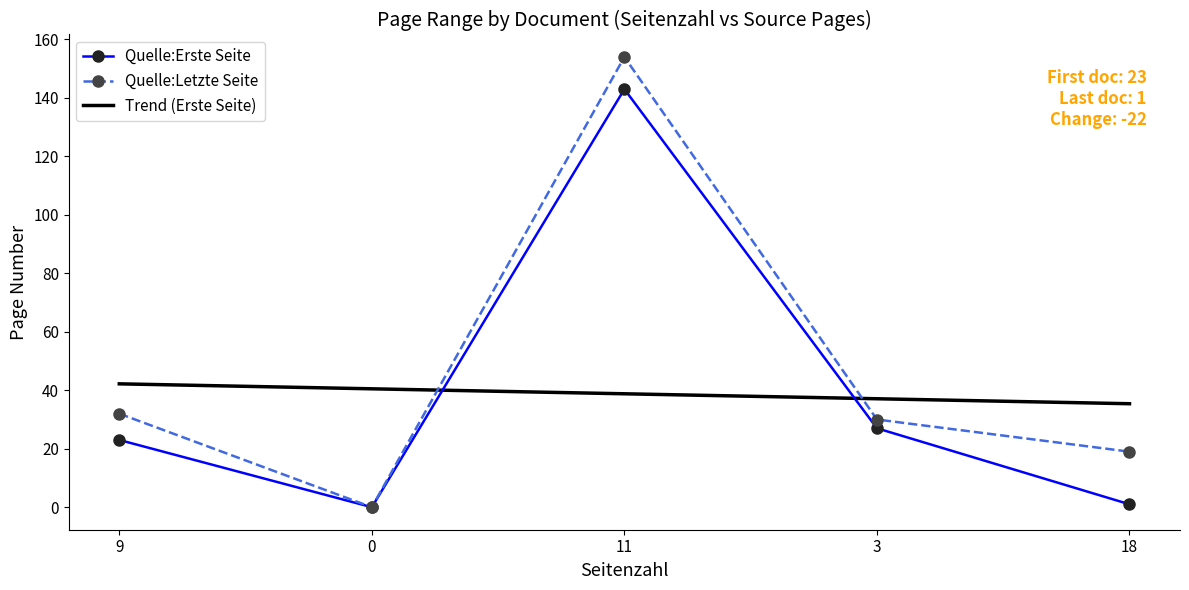

True or false: Trend (Erste Seite) has a value of 61.5 at 9.

False